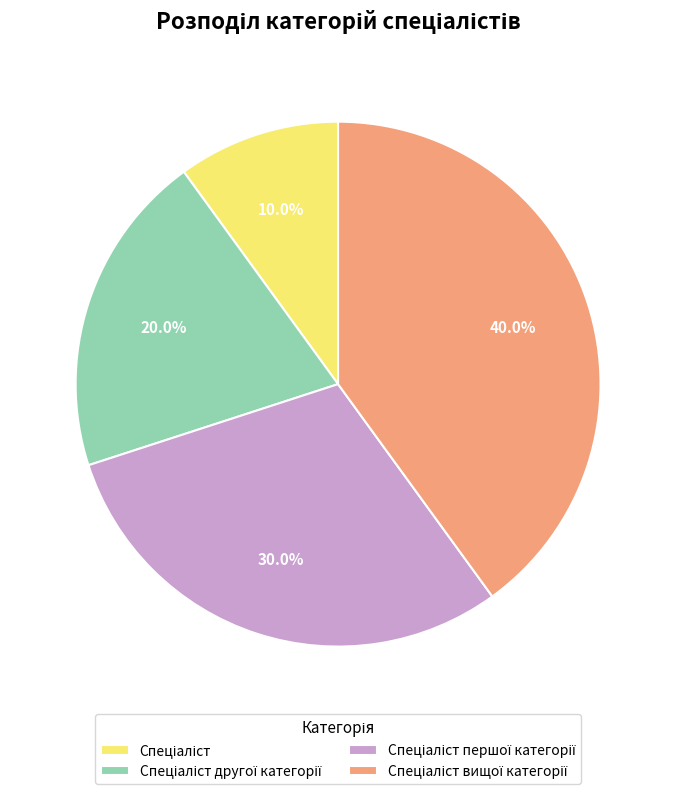

Is there a majority slice in this chart?

No